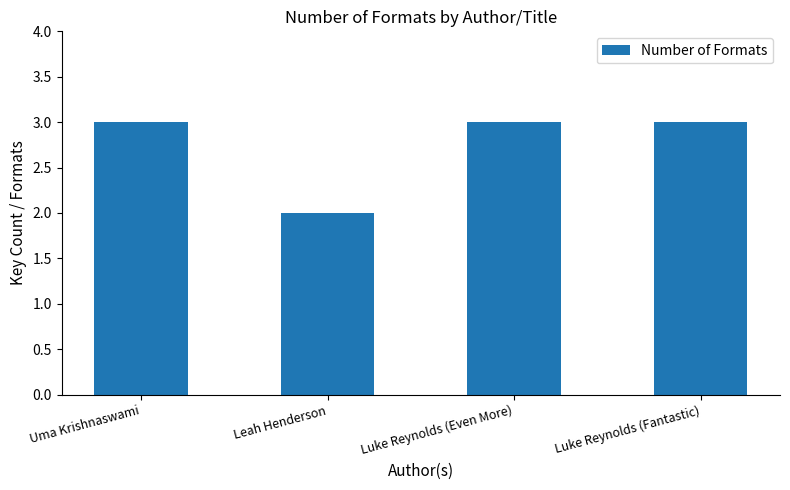

Count the values in the range 3 to 4.

3